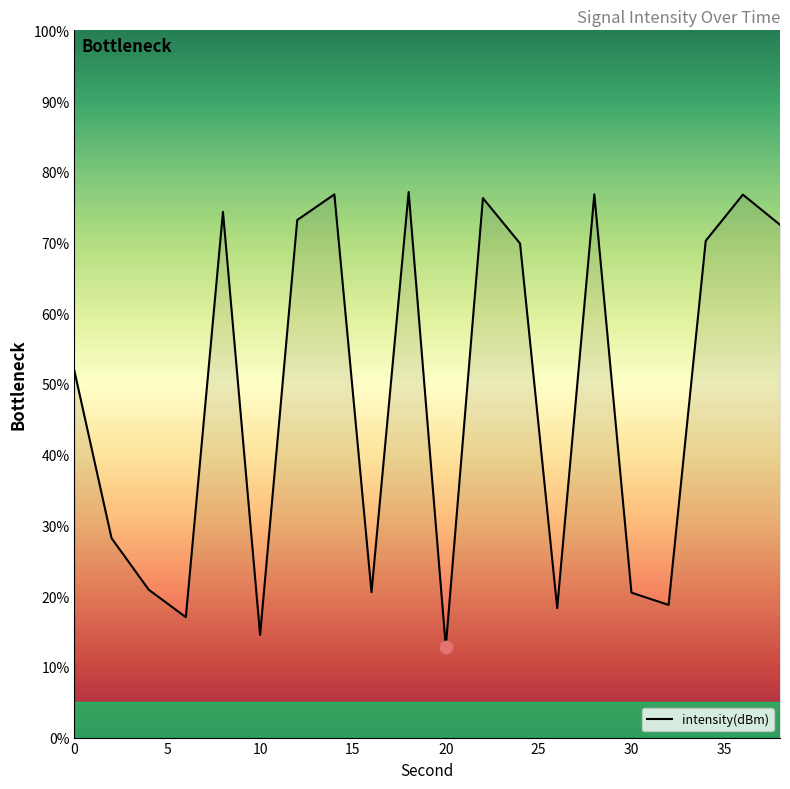

What is the greatest value displayed?

77.1